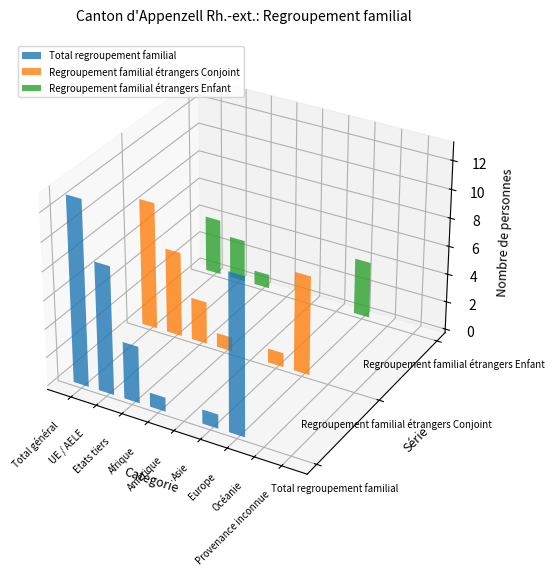

What is the difference between the second highest and minimum values in the Regroupement familial étrangers Enfant series?

4